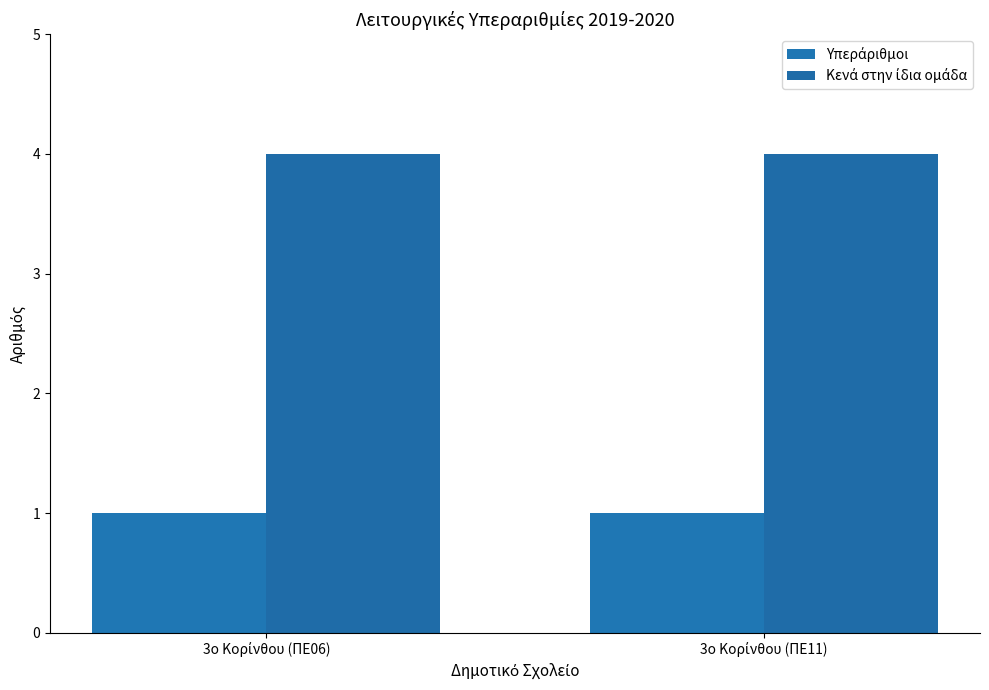

What is the sum of all Υπεράριθμοι values?

2